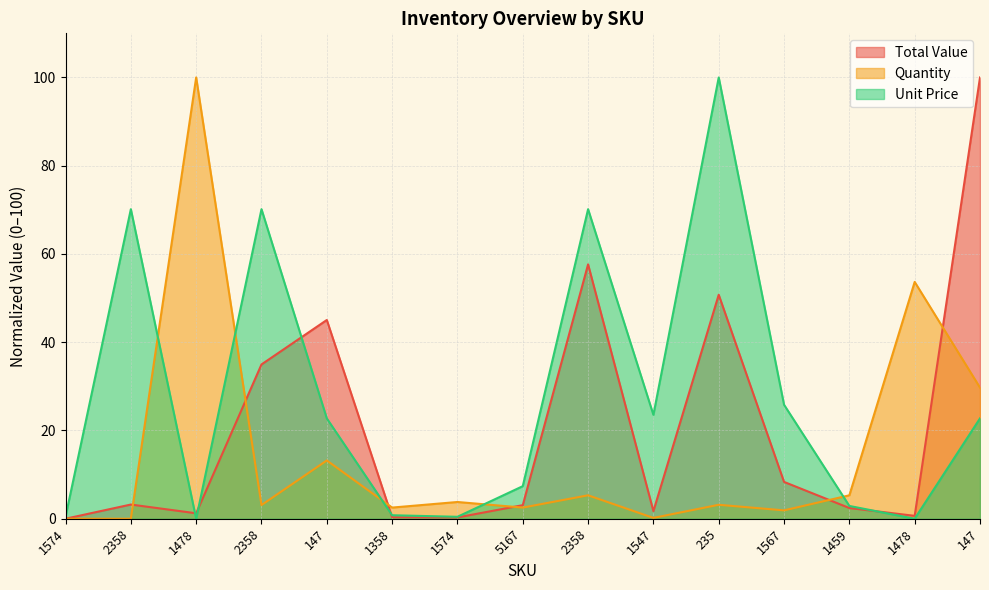

What is the difference between the maximum and second lowest values in the Quantity series?

100.0